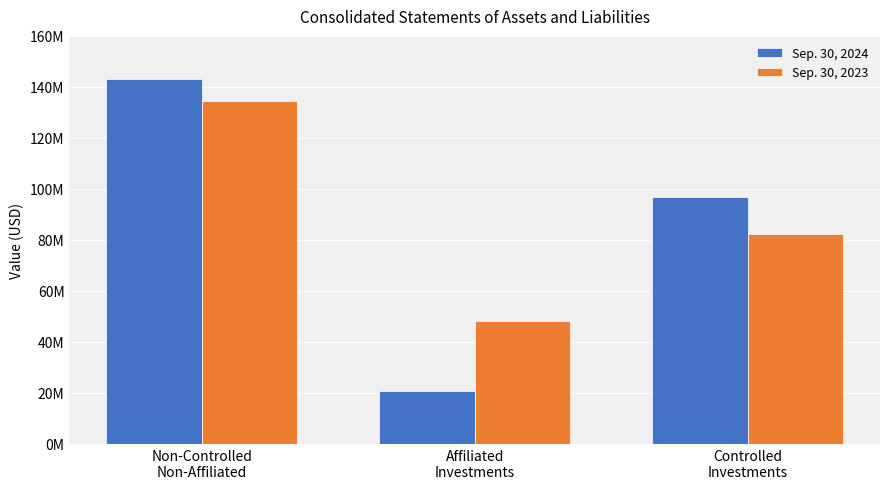

Where does the Sep. 30, 2023 series first go above 82437692?

Non-Controlled
Non-Affiliated